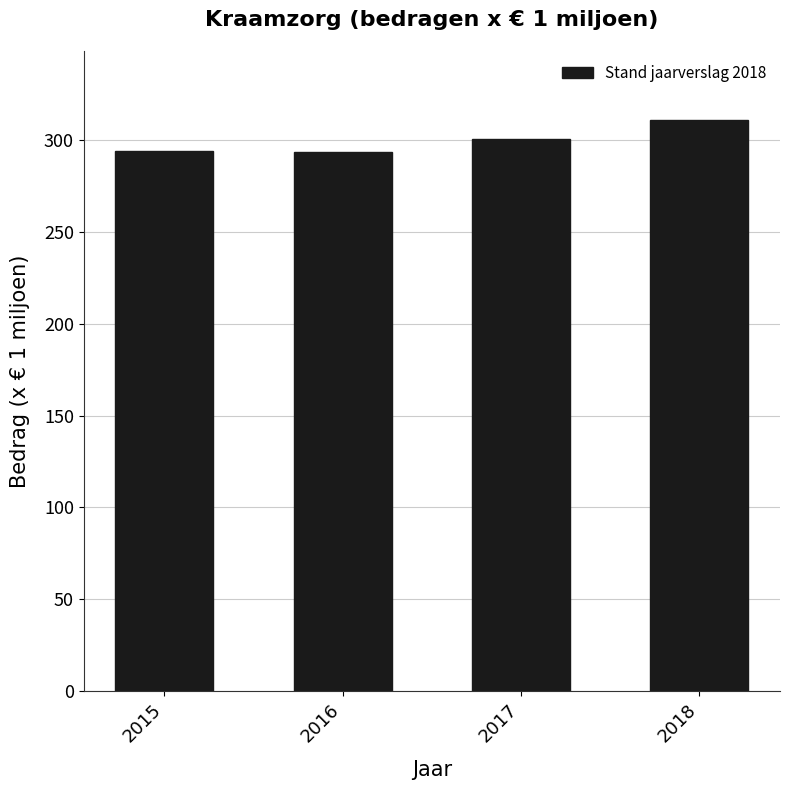

At which category does the chart reach its peak across all series?

2018